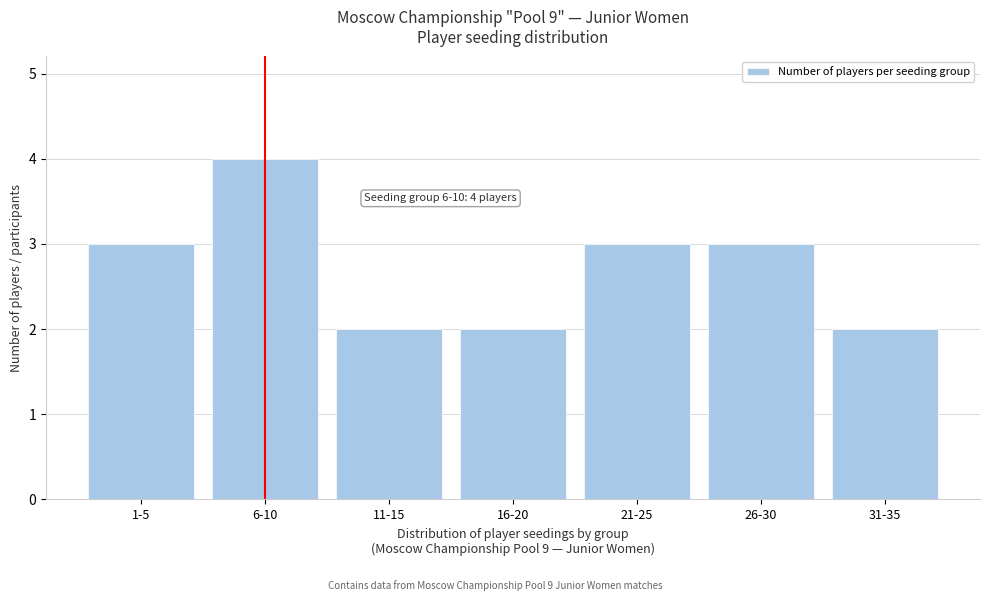

Reading left to right, list all the values displayed in this chart.

3	4	2	2	3	3	2